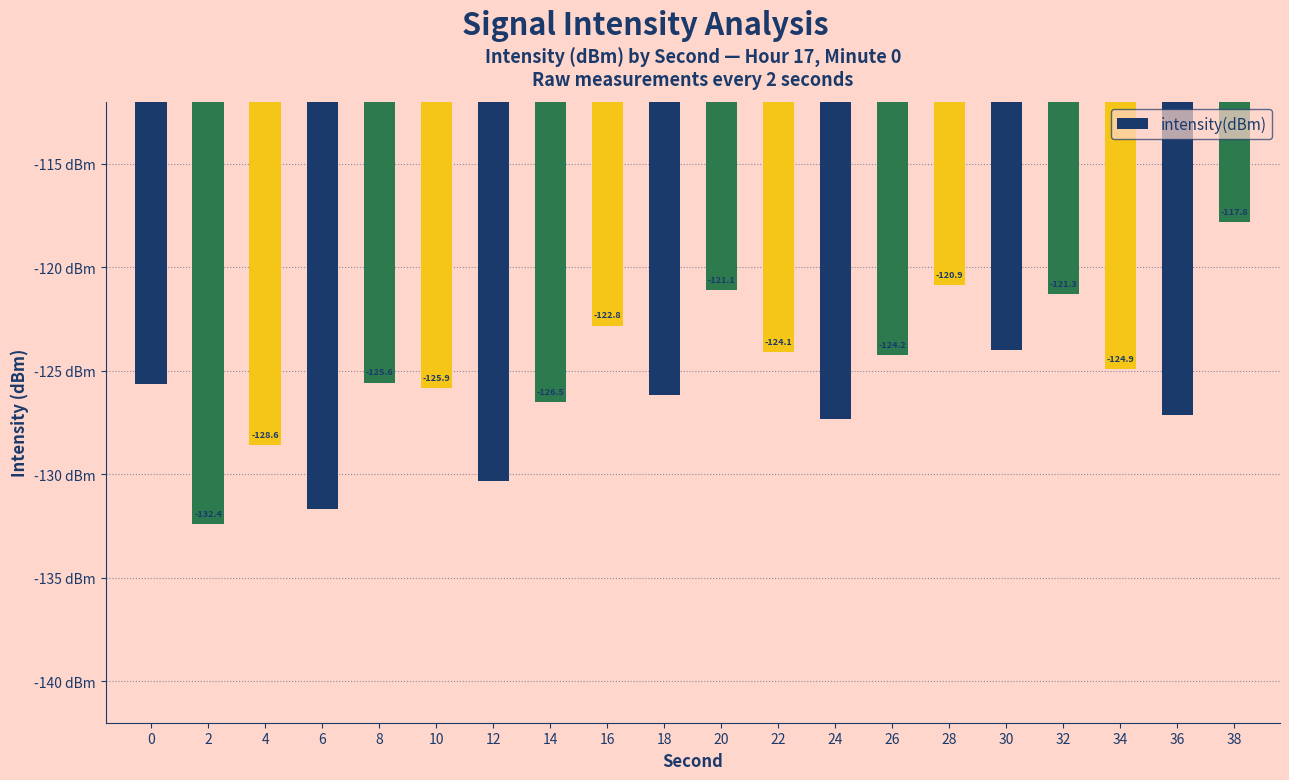

How many bars are there in total?

20